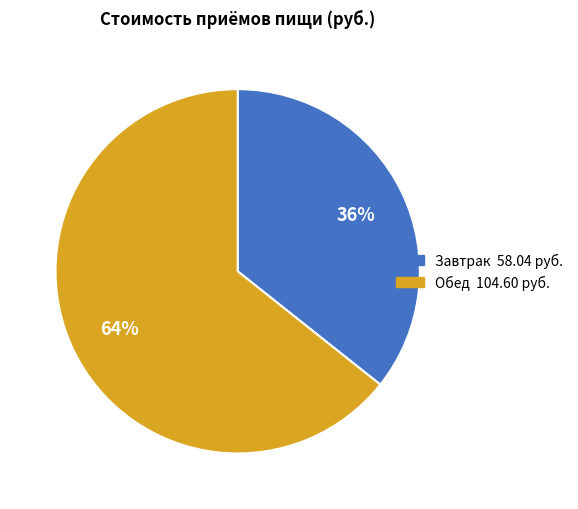

How many segments does this pie chart have?

2